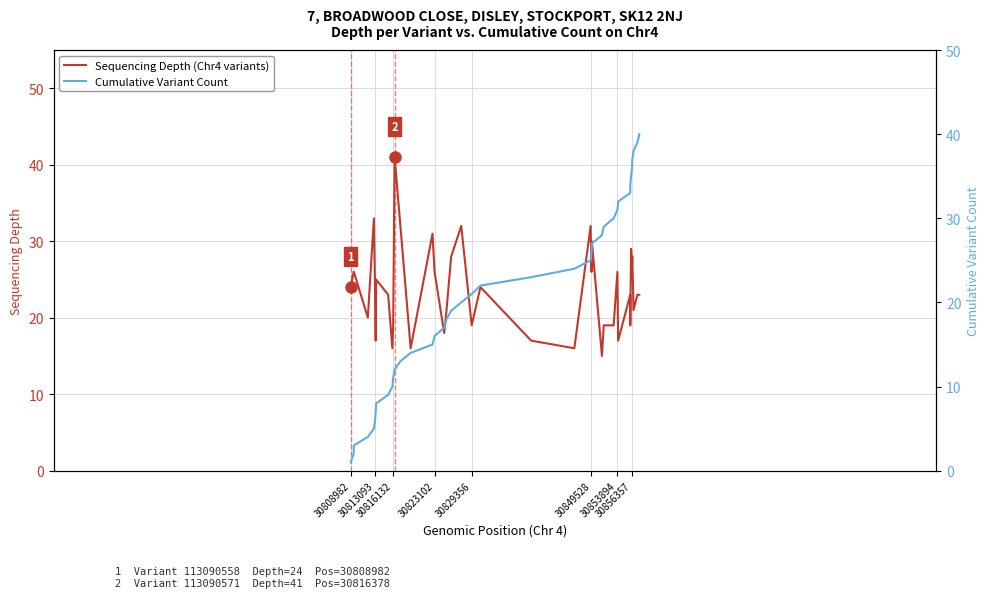

What are all the series names shown in the legend?

Sequencing Depth (Chr4 variants), Cumulative Variant Count